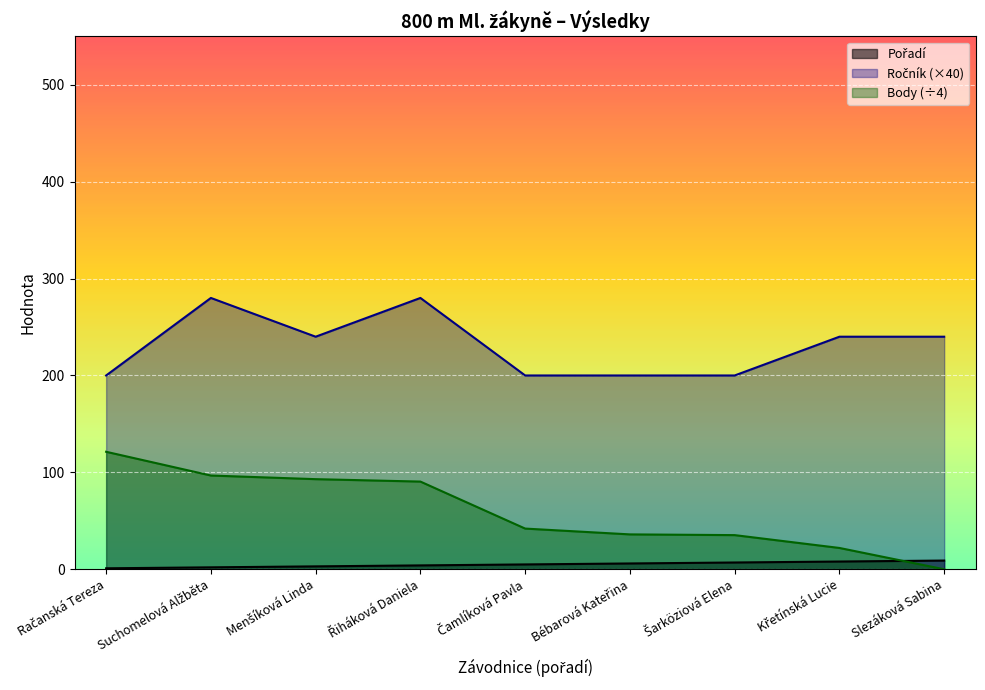

What is the label of the 5th point from the right?

Čamlíková Pavla